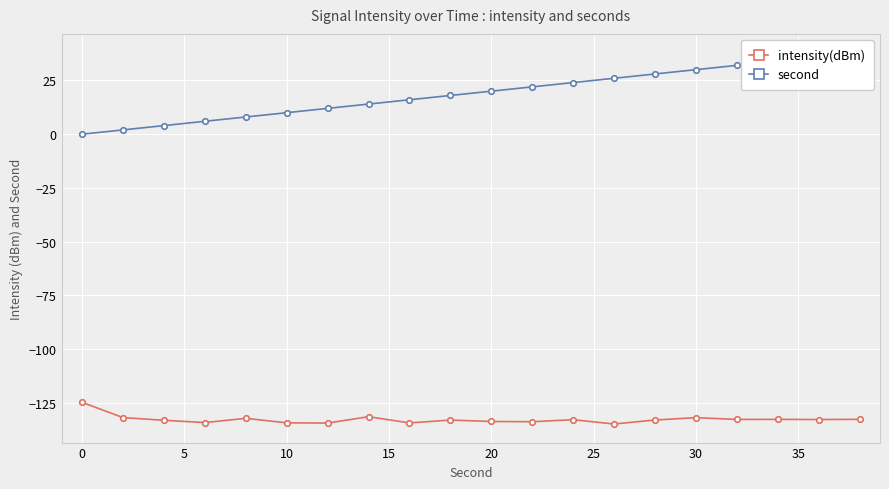

At how many categories does at least one series exceed 0?

19